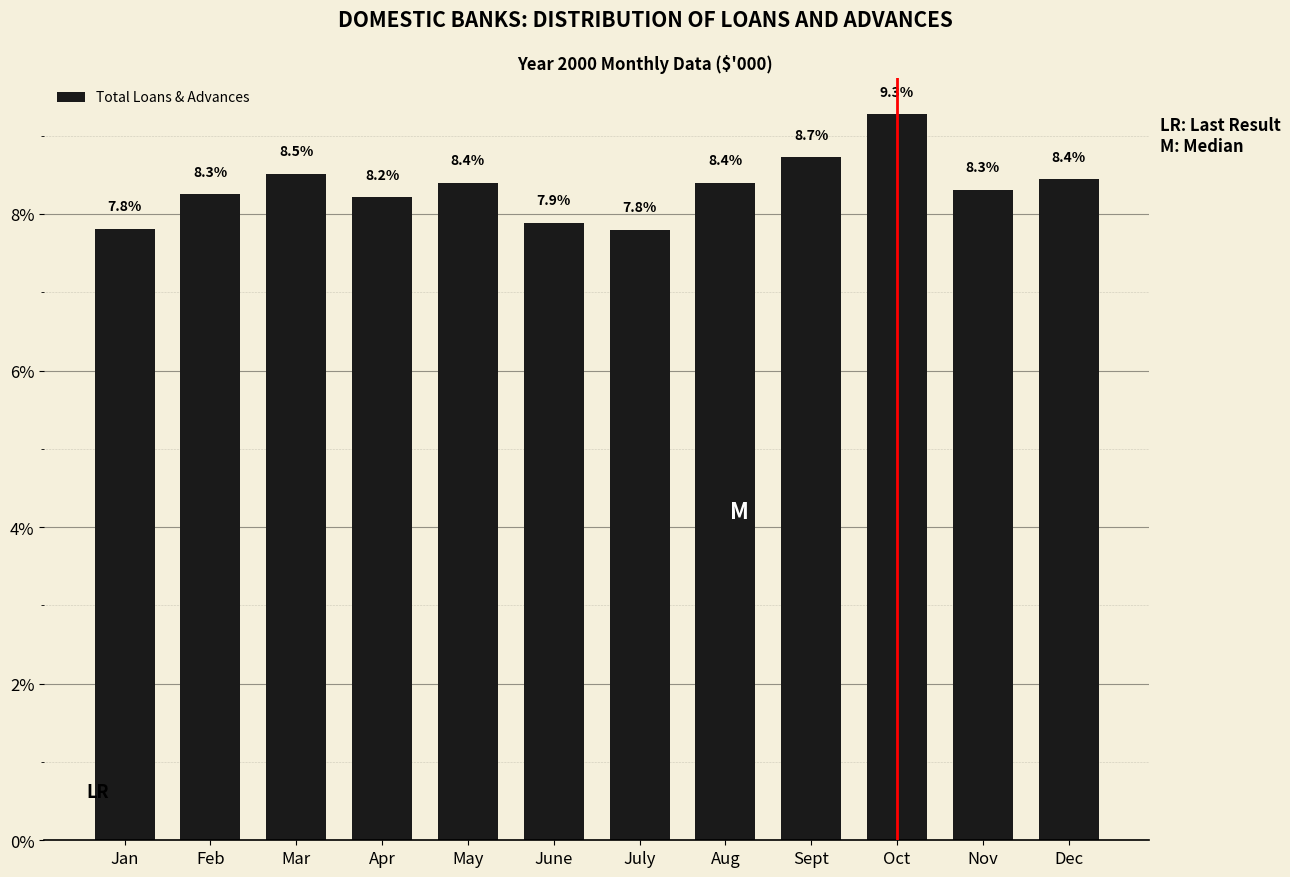

At which label is the value closest to 8?

June